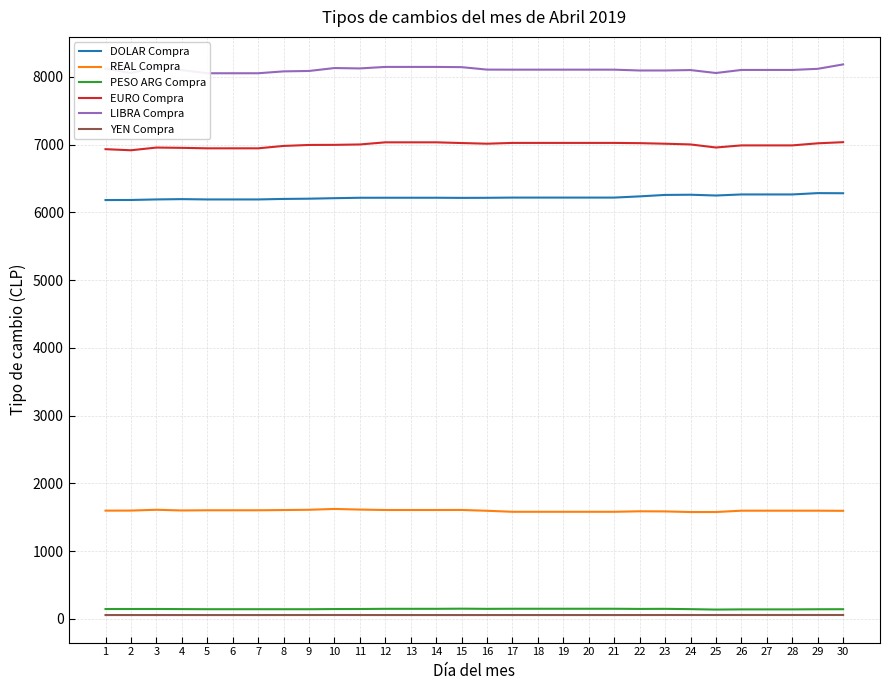

Reading left to right, transcribe all the data shown in this chart.

DOLAR Compra: 6181.1	6182.2	6190.3	6194.7	6190.1	6190.1	6190.1	6197.7	6201.2	6208.7	6214.9	6215.2	6215.2	6215.2	6213.2	6214.4	6217.5	6217.5	6217.5	6217.5	6217.5	6235.4	6256.8	6259.6	6248.2	6263.9	6263.9	6263.9	6283.4	6281.7
REAL Compra: 1596.7	1597.5	1609.5	1599.2	1602.0	1602.0	1602.0	1605.4	1609.4	1621.7	1612.4	1605.8	1605.8	1605.8	1606.7	1594.7	1579.7	1579.7	1579.7	1579.7	1579.7	1587.0	1585.4	1576.0	1576.2	1595.9	1595.9	1595.9	1595.9	1593.9
PESO ARG Compra: 144.3	144.7	144.9	143.4	141.8	141.8	141.8	141.5	141.4	143.9	144.7	147.4	147.4	147.4	149.6	146.9	148.3	148.3	148.3	148.3	148.3	145.9	147.1	142.6	136.2	139.0	139.0	139.0	140.9	141.6
EURO Compra: 6932.1	6916.0	6956.0	6951.7	6944.7	6944.7	6944.7	6979.9	6994.4	6995.9	7001.7	7033.1	7033.1	7033.1	7022.8	7012.9	7024.6	7024.6	7024.6	7024.6	7024.6	7021.1	7012.6	7002.0	6956.8	6987.9	6987.9	6987.9	7018.6	7035.5
LIBRA Compra: 8122.0	8056.0	8143.9	8099.6	8052.8	8052.8	8052.8	8080.6	8086.4	8129.6	8124.2	8146.3	8146.3	8146.3	8143.1	8106.6	8105.8	8105.8	8105.8	8105.8	8105.8	8093.6	8093.8	8100.0	8056.5	8101.7	8101.7	8101.7	8118.2	8183.2
YEN Compra: 55.5	55.5	55.5	55.5	55.4	55.4	55.4	55.6	55.8	56.0	55.8	55.5	55.5	55.5	55.5	55.5	55.5	55.5	55.5	55.5	55.5	55.7	55.9	56.0	56.0	56.1	56.1	56.1	56.2	56.4